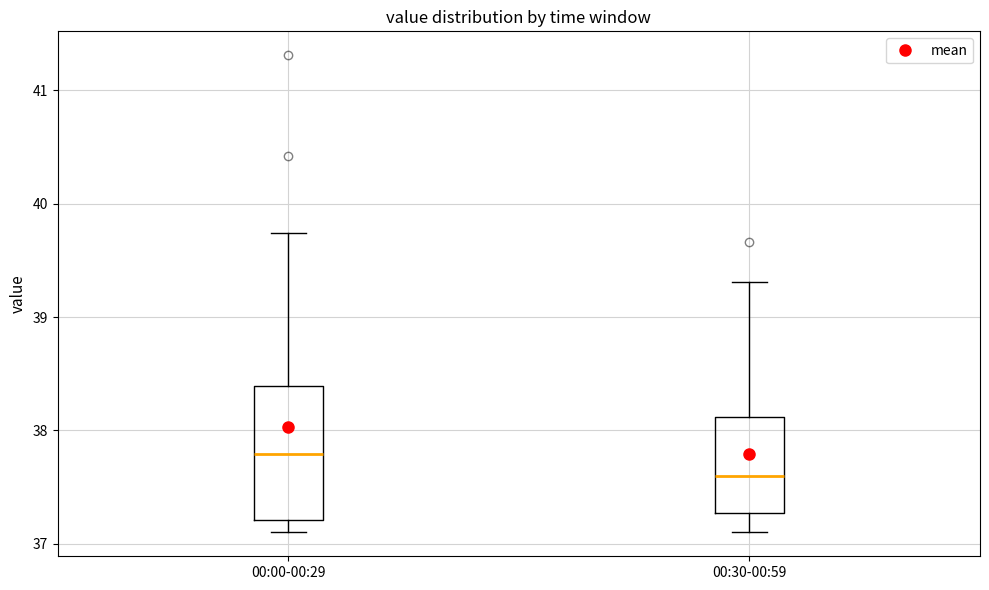

Which box is the tallest, from its lower edge to its upper edge?

00:00-00:29